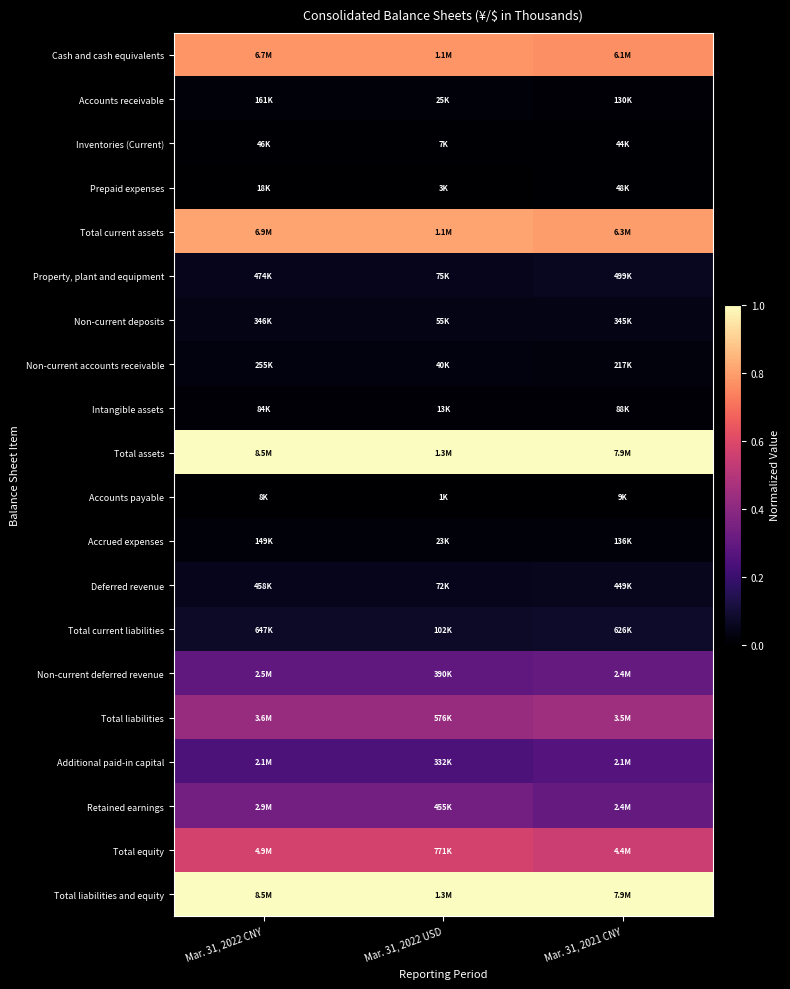

What is the spread (max minus min) of values at Mar. 31, 2022 USD?

1.0